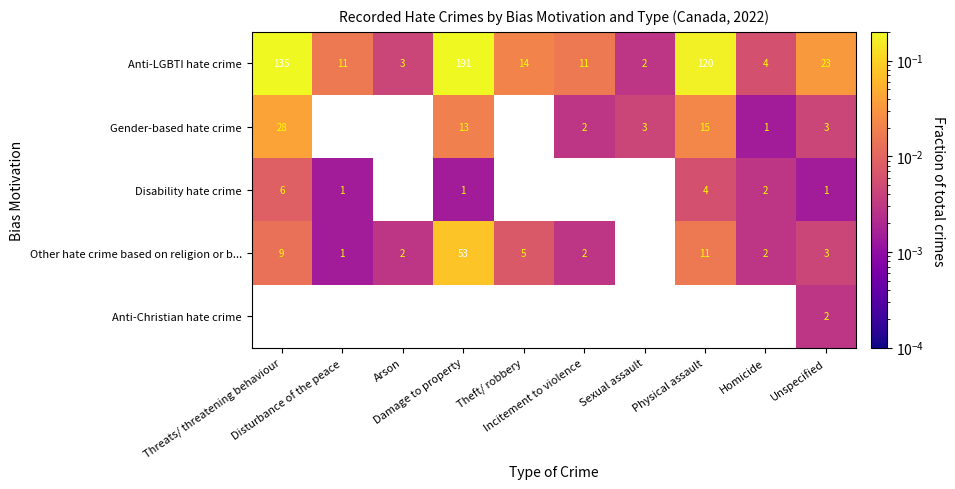

At which category is the sum across all series the highest?

Unspecified